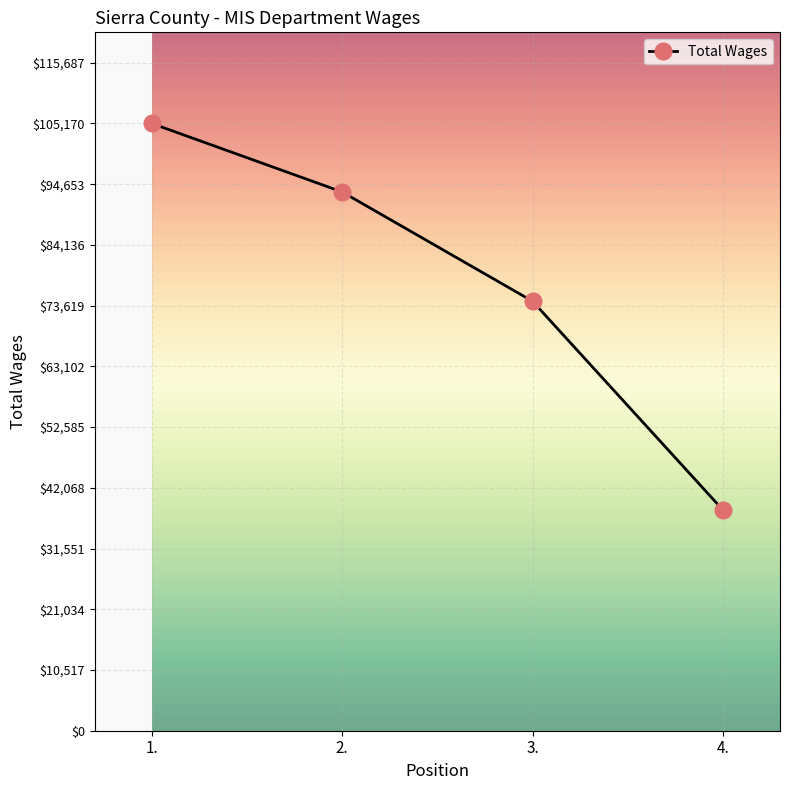

What is the greatest value displayed?

105170